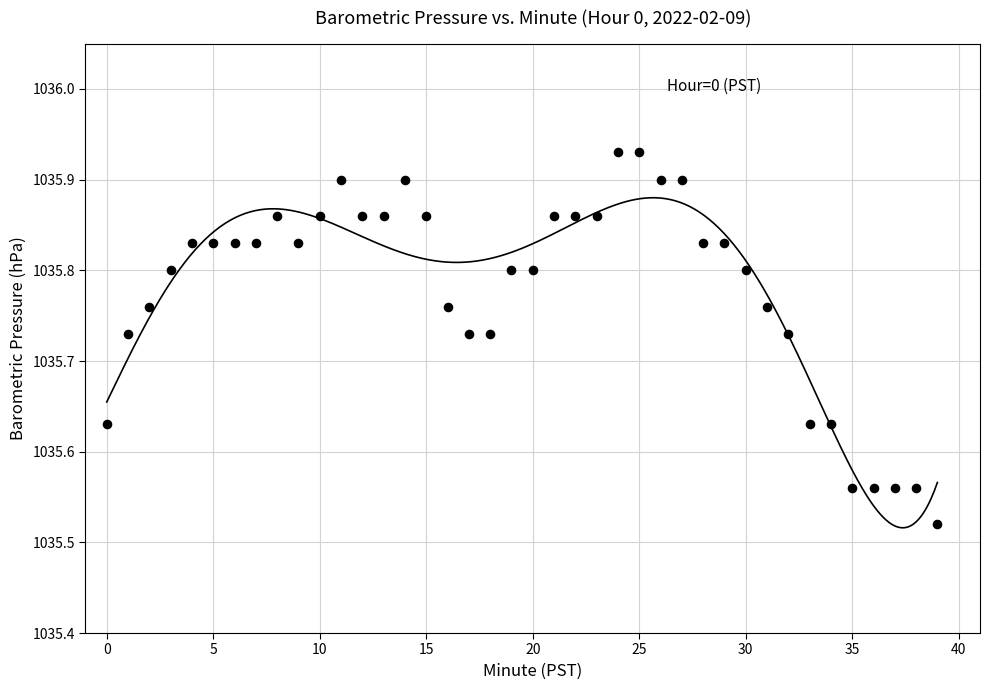

What is the range of Y values (max minus min)?

0.4